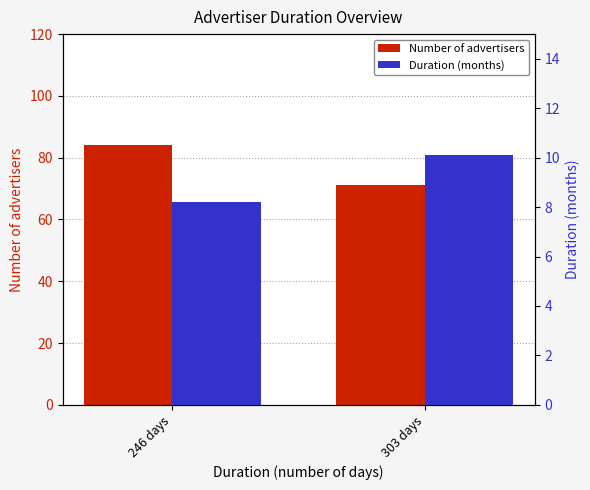

What is the greatest value displayed?

84.0